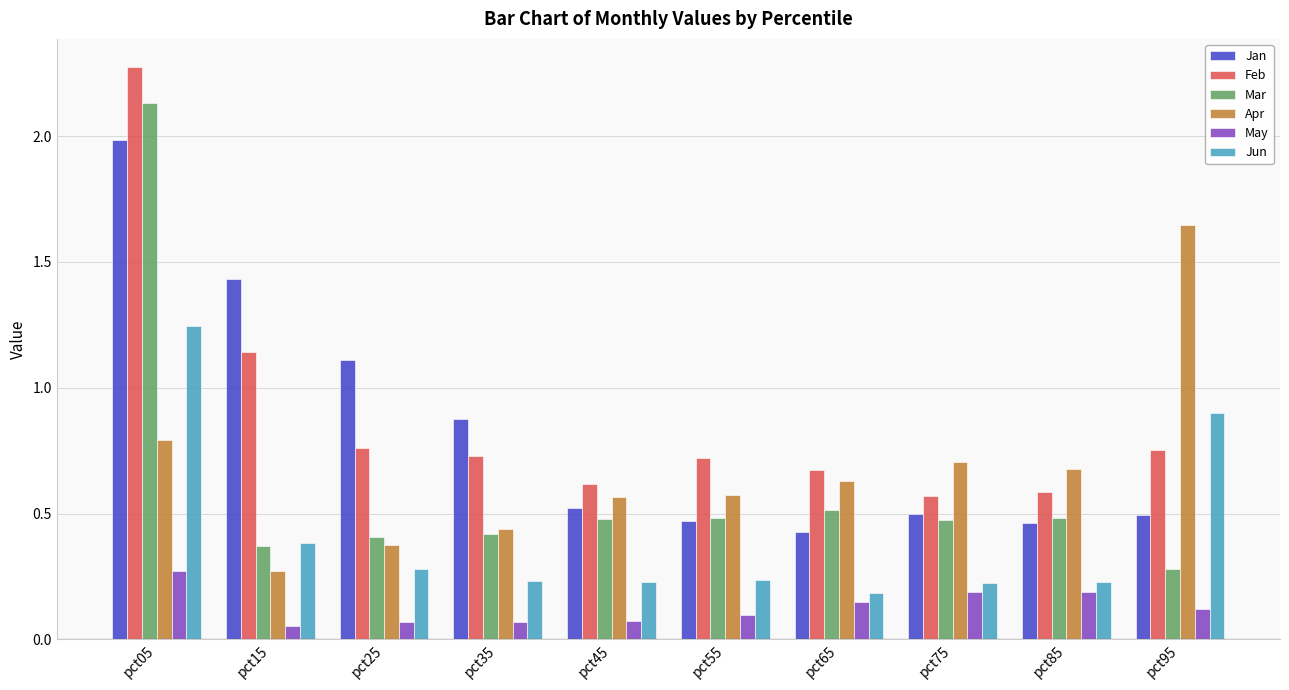

How many bars are there in total?

60